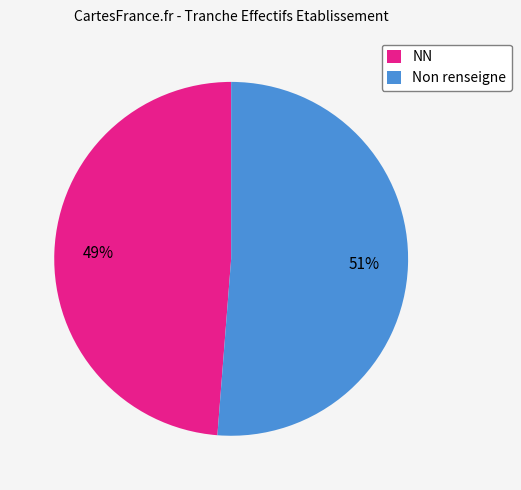

Which category has the biggest portion of the pie?

Non renseigne